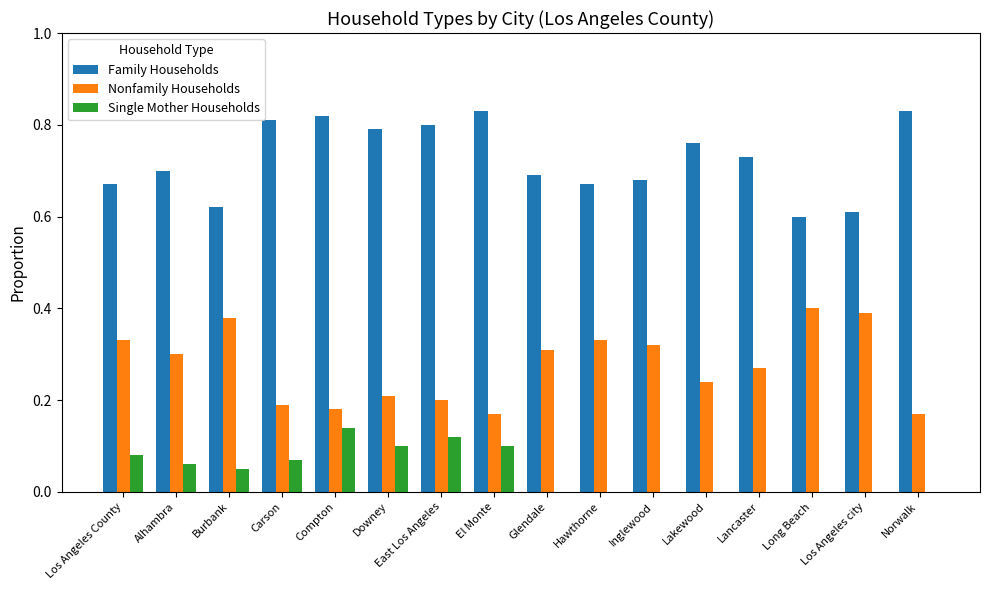

Is the value of Family Households at Norwalk greater than the value of Nonfamily Households at Lancaster?

Yes